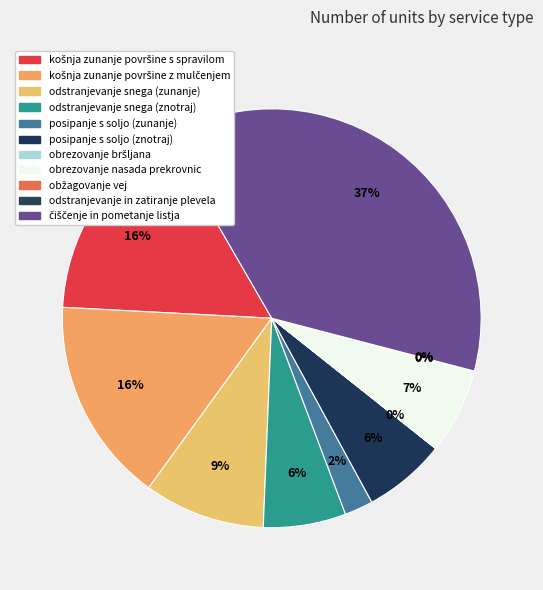

How many slices are in this pie chart?

11